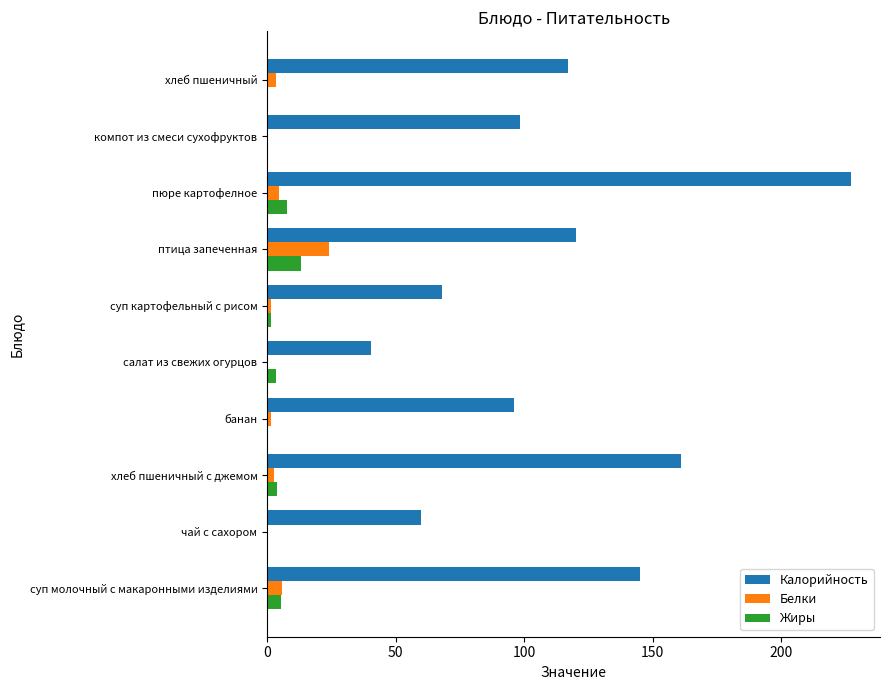

What is the greatest value displayed?

227.0